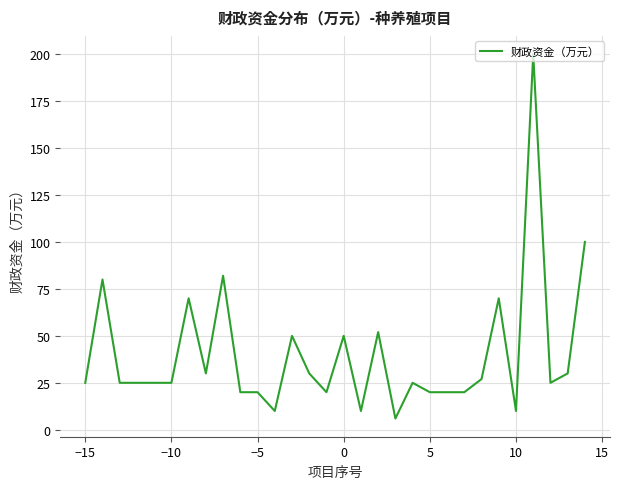

What is the minimum value shown in the chart?

6